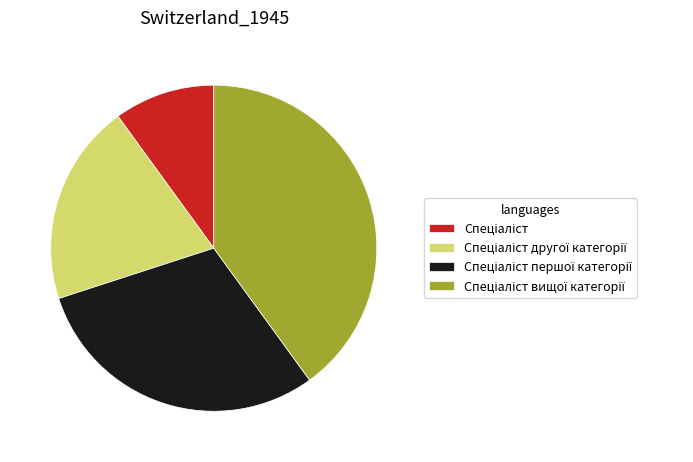

How many slices are in this pie chart?

4